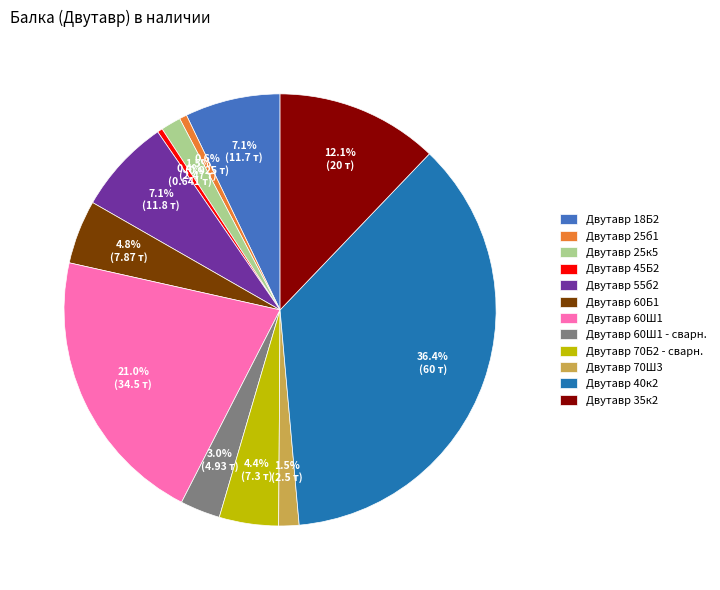

How much of the chart is everything except Двутавр 70Б2 - сварн.?

95.6%